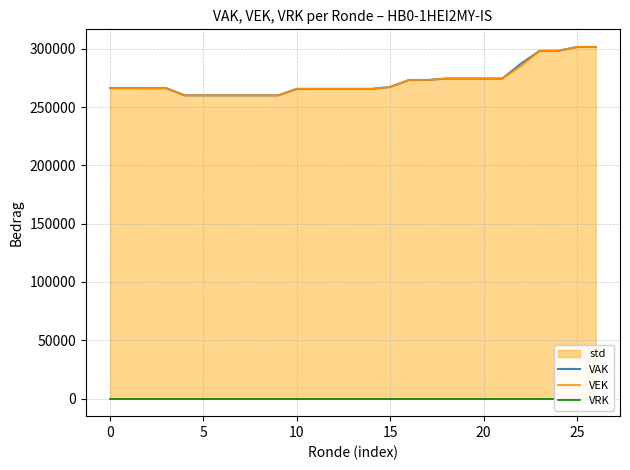

How many categories are shown in the chart?

27